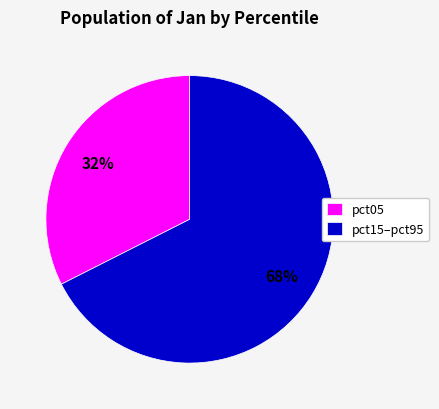

To the nearest percent, what percentage of the pie is pct05?

32%